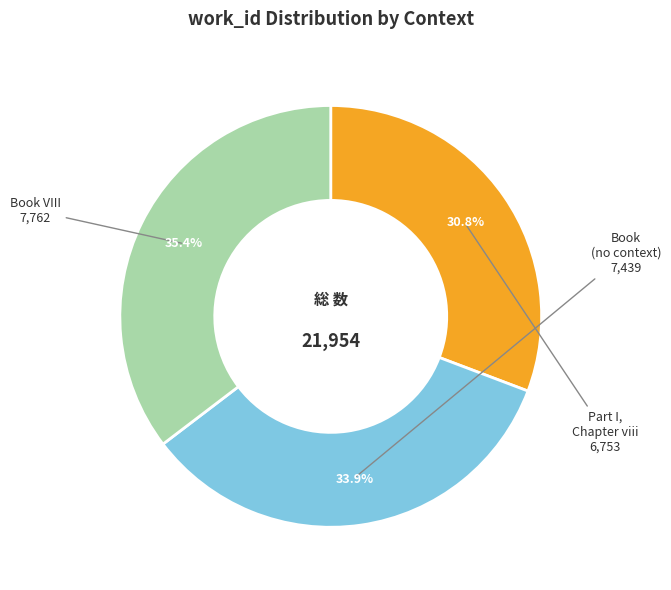

Does any single category account for the majority?

No